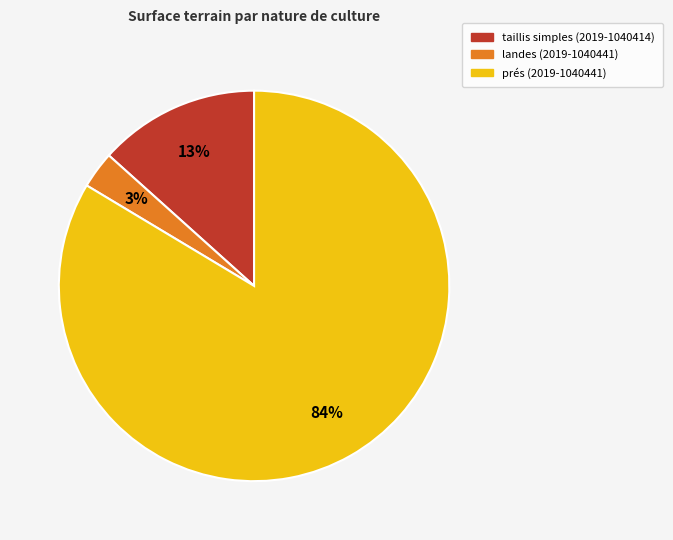

Which category has the biggest portion of the pie?

prés (2019-1040441)